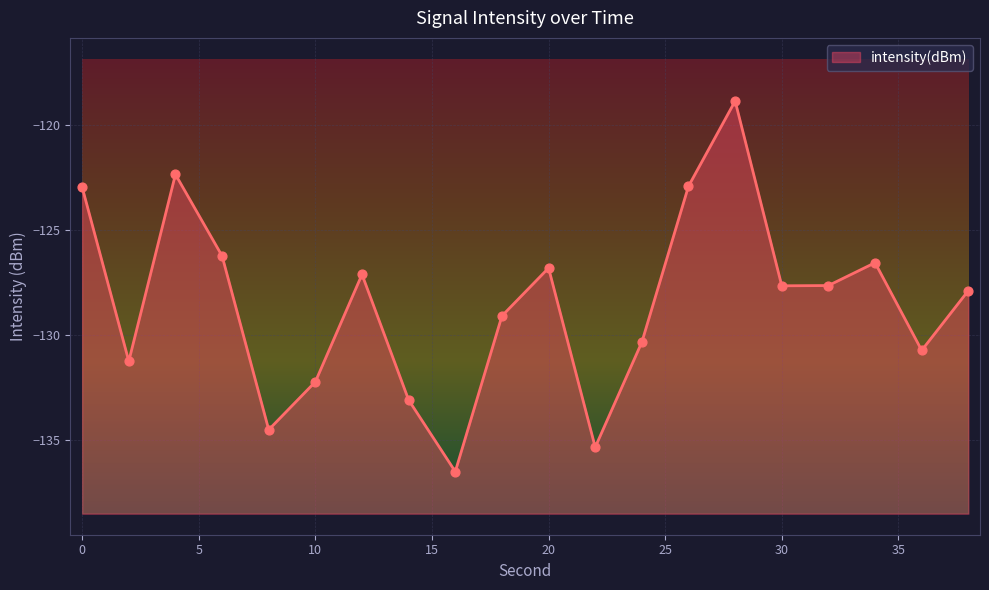

What is the change in value from 28 to 34?

-7.7